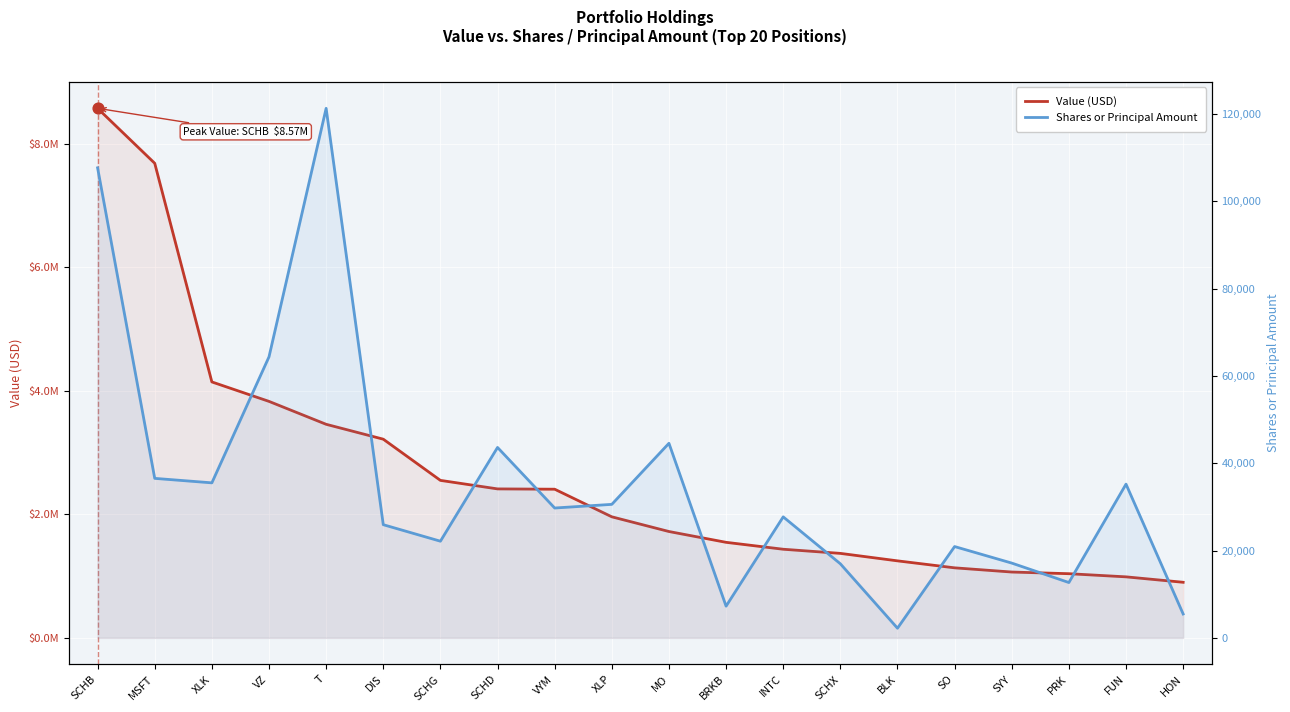

At which category is the sum across all series the highest?

SCHB